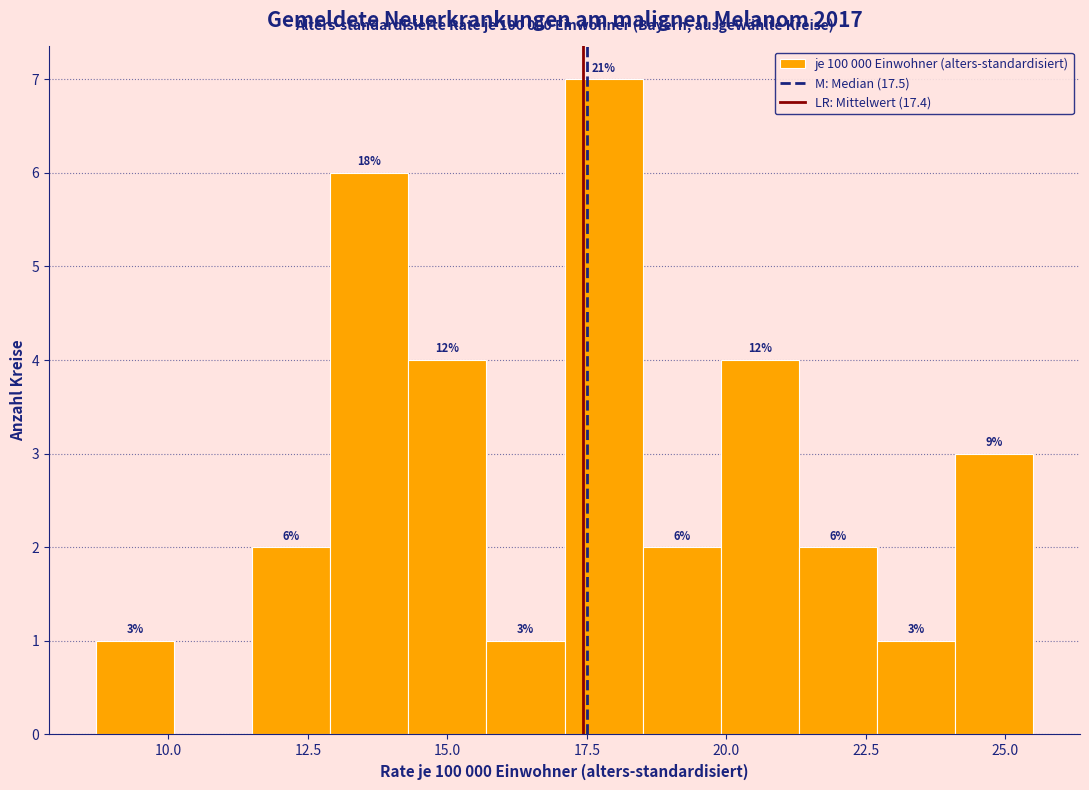

Around what value on the x-axis is the tallest bar? Give the approximate position of its centre, as read against the axis.

18.0